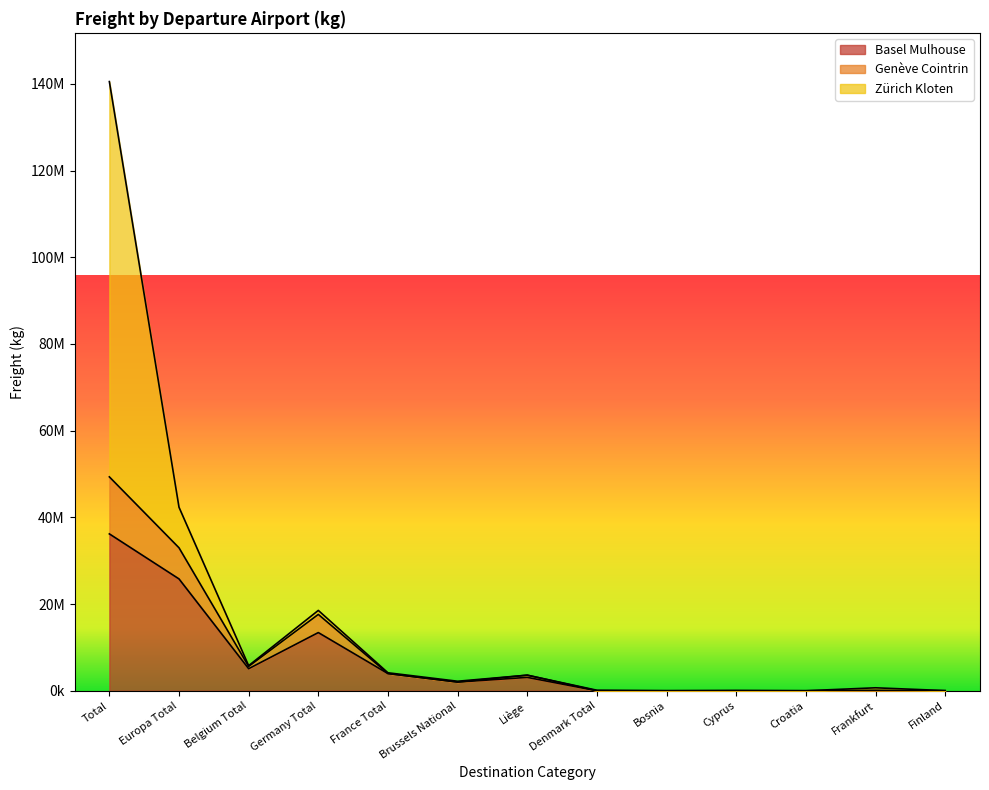

True or false: Basel Mulhouse has more than 2 interior local peaks.

True